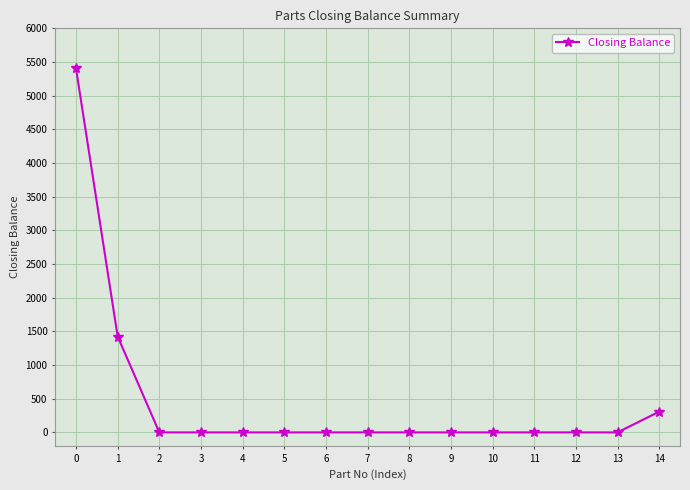

True or false: the data shows 3737 at 5.

False